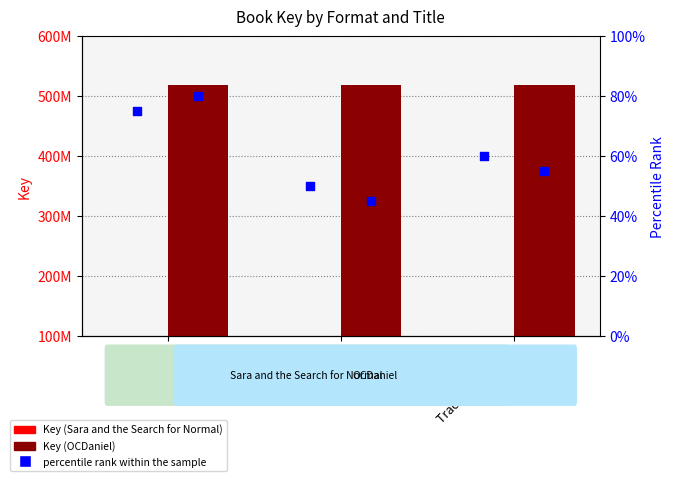

At how many categories does at least one series exceed 195416718?

3